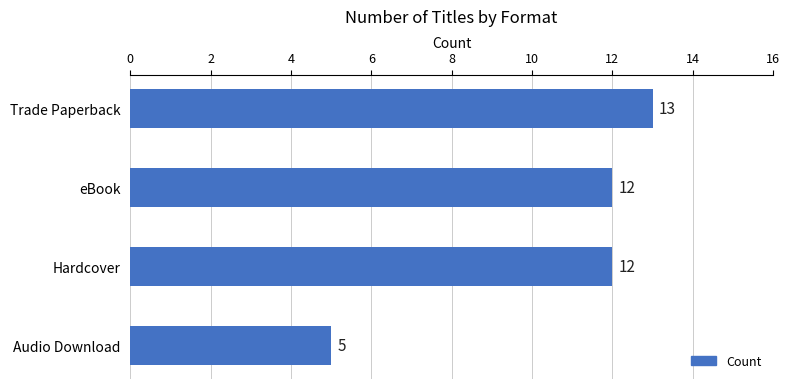

The chart shows a value of 12 at Hardcover. True or false?

True